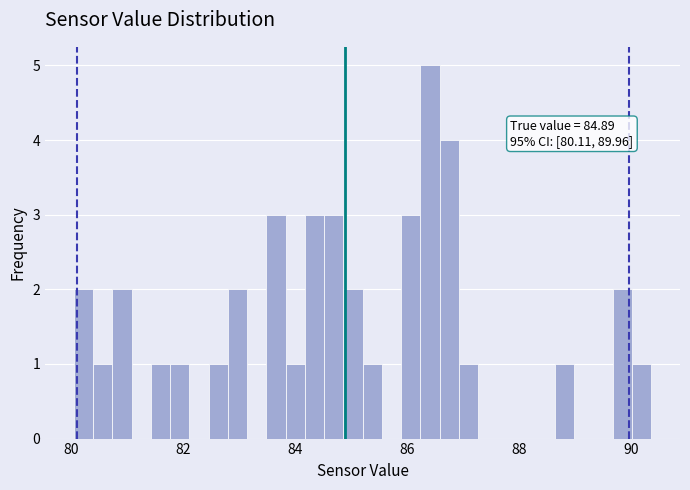

Read against the x-axis, roughly where is the centre of the tallest bar?

86.4